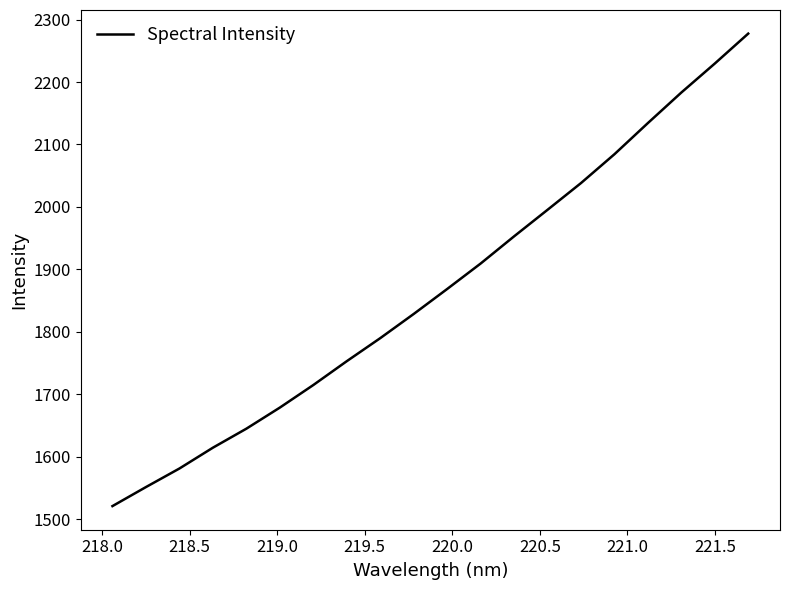

What is the greatest value displayed?

2277.5